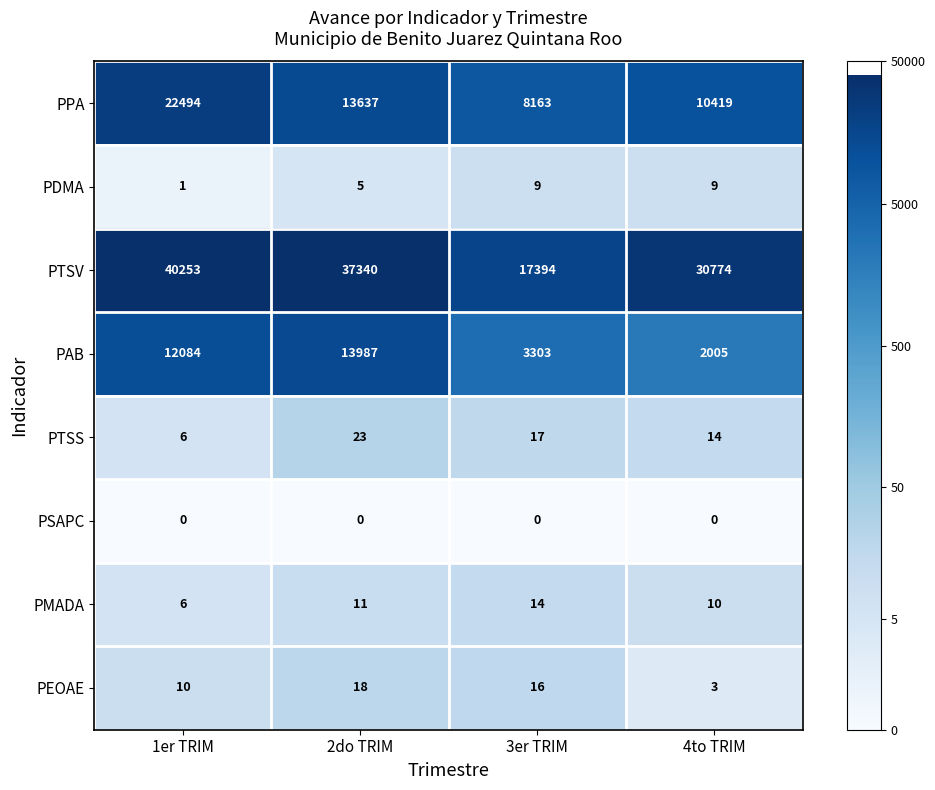

How many data points does each series have?

4